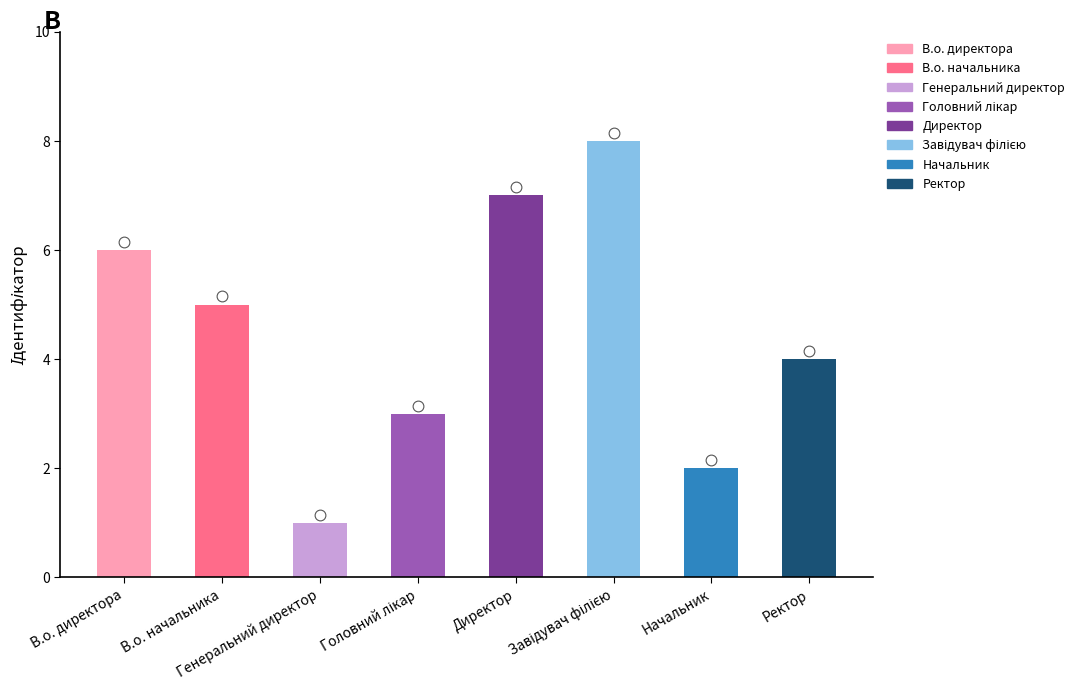

Between Начальник and Завідувач філією, which is larger?

Завідувач філією